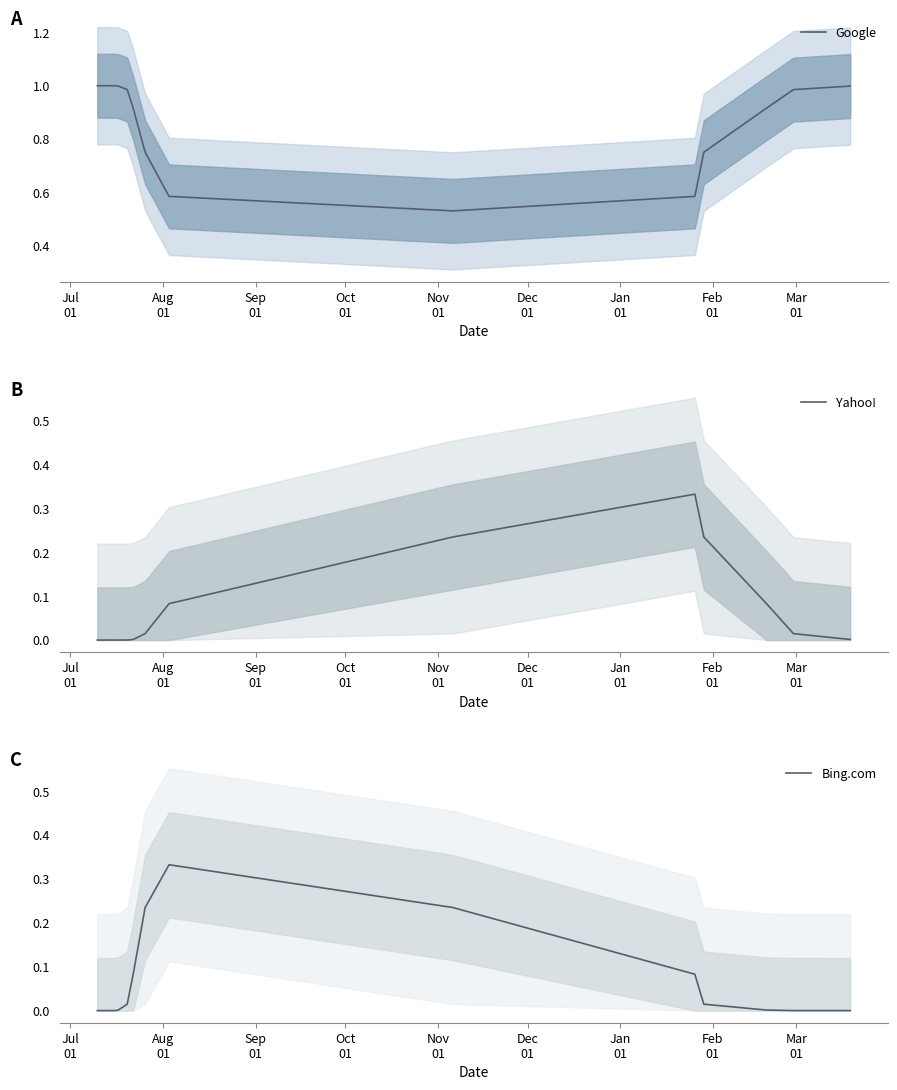

What is the lowest value of the Google series?

0.5